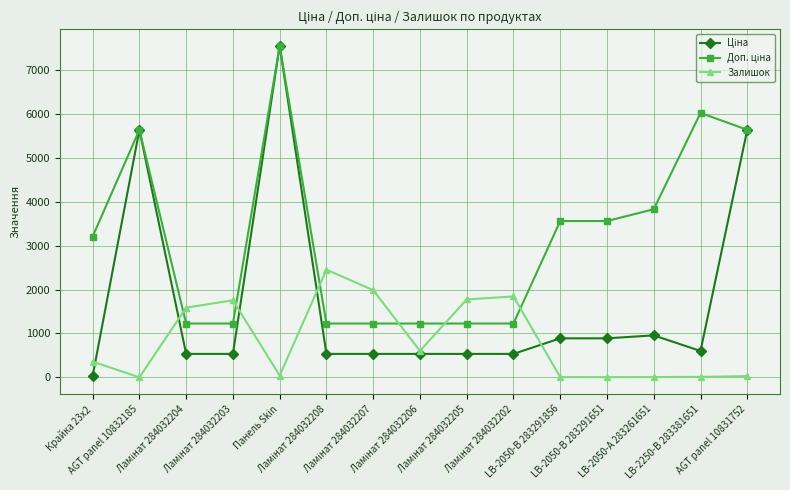

What is the difference between the maximum and second lowest values in the Залишок series?

2447.0